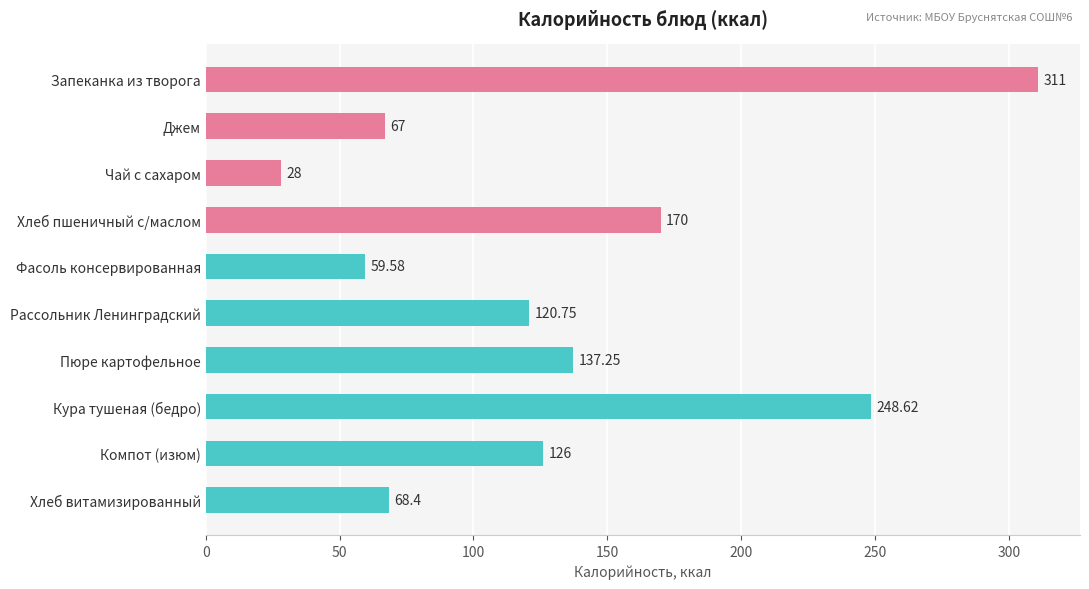

Rank the categories by value from highest to lowest.

Запеканка из творога, Кура тушеная (бедро), Хлеб пшеничный с/маслом, Пюре картофельное, Компот (изюм), Рассольник Ленинградский, Хлеб витамизированный, Джем, Фасоль консервированная, Чай с сахаром